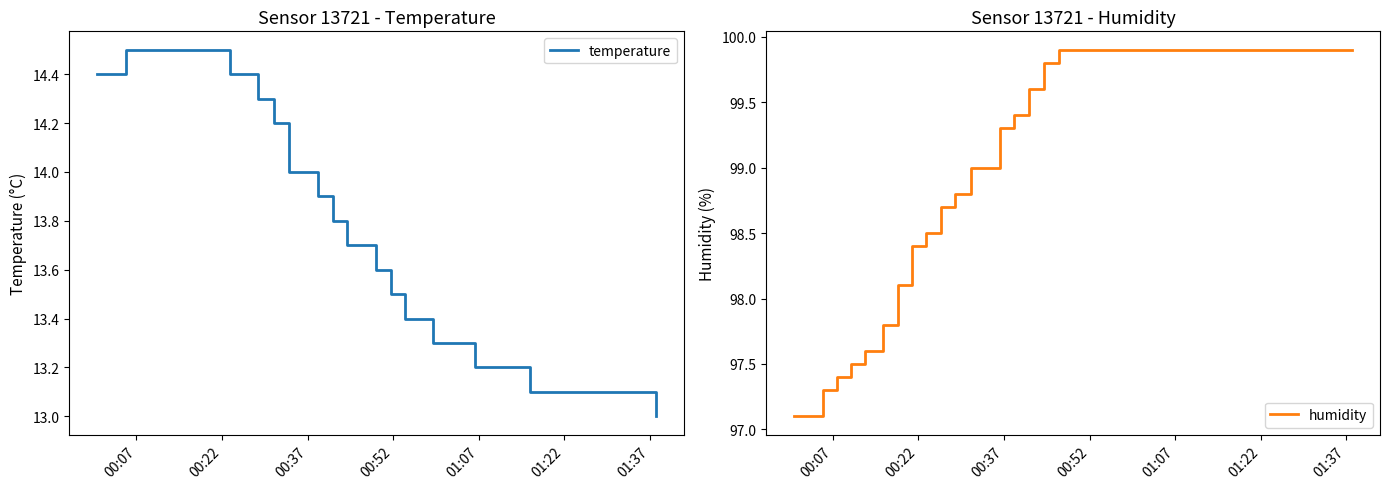

What is the minimum value for temperature?

13.0